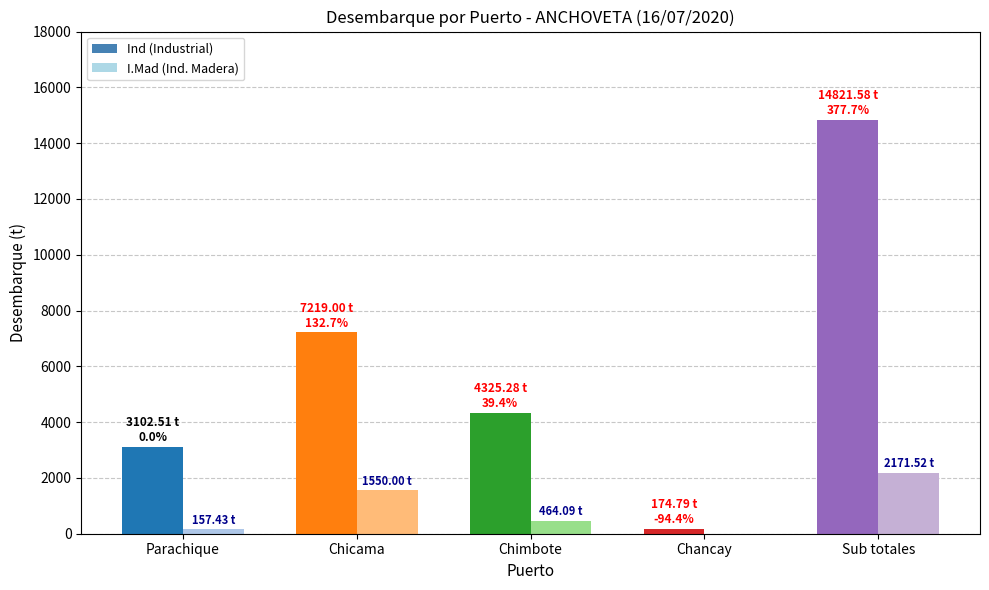

How many bars are there in total?

10